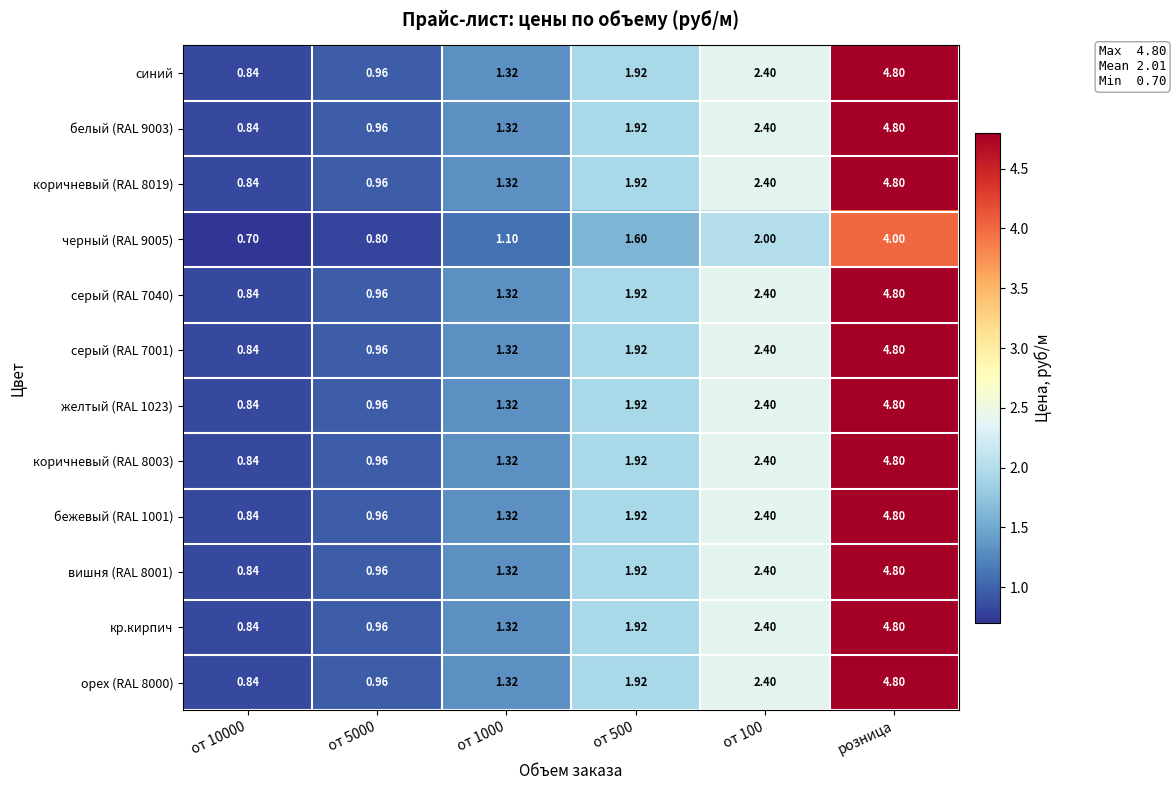

Is the value of орех (RAL 8000) at от 5000 greater than the value of кр.кирпич at от 10000?

Yes